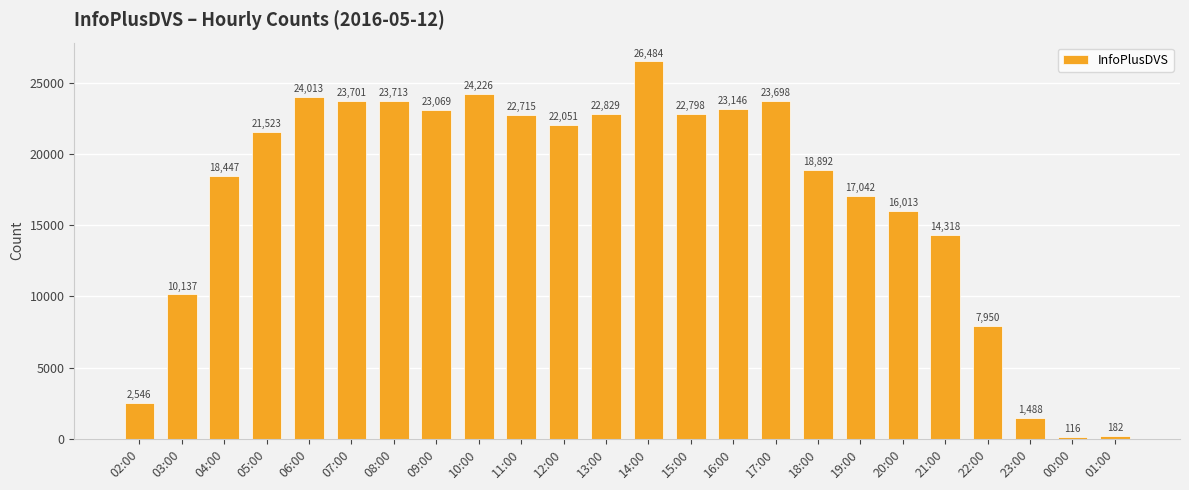

What is the minimum value shown in the chart?

116